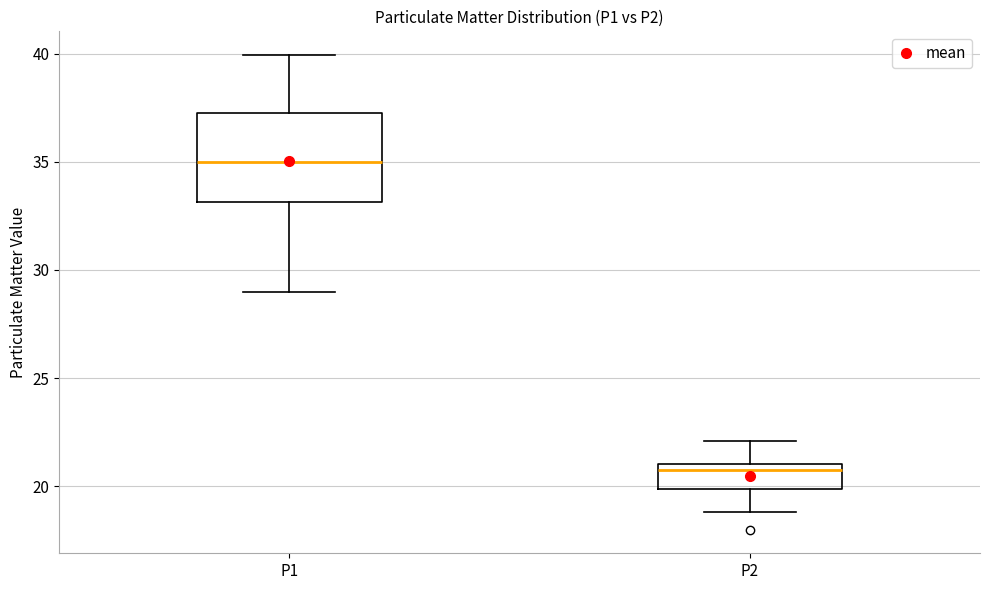

Where does the upper whisker of the box for P2 end on the y-axis? The values are not printed on the chart, so give them approximately, as read against the axis.

22.0